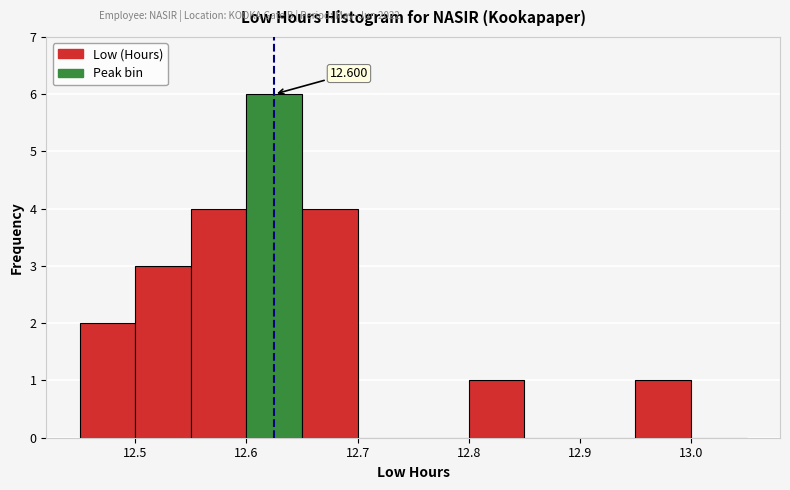

Over which range of the x-axis is the bar tallest?

12.60 to 12.65